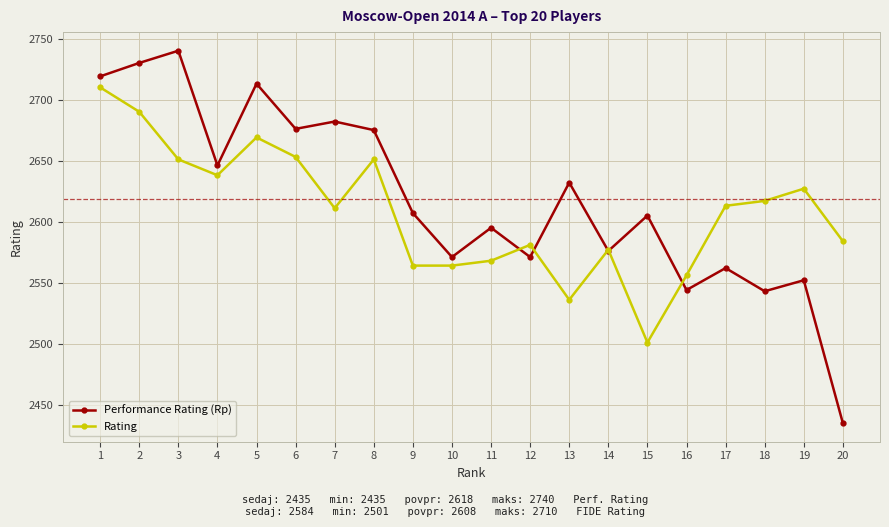

What is the sum of all Performance Rating (Rp) values?

52374